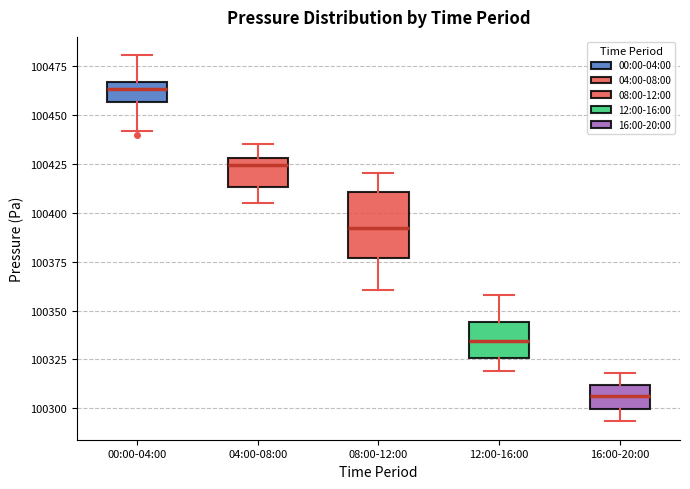

Where is the lower edge of the box for 08:00-12:00 on the y-axis? The values are not printed on the chart, so give them approximately, as read against the axis.

100375